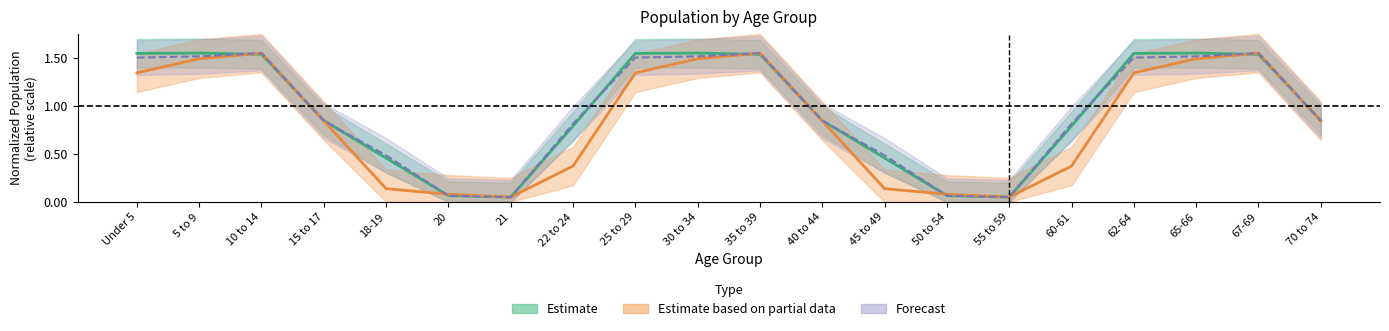

After their last crossing, which series has the higher values: Estimate based on partial data (This Area) or Estimate (Minnesota)?

Estimate (Minnesota)